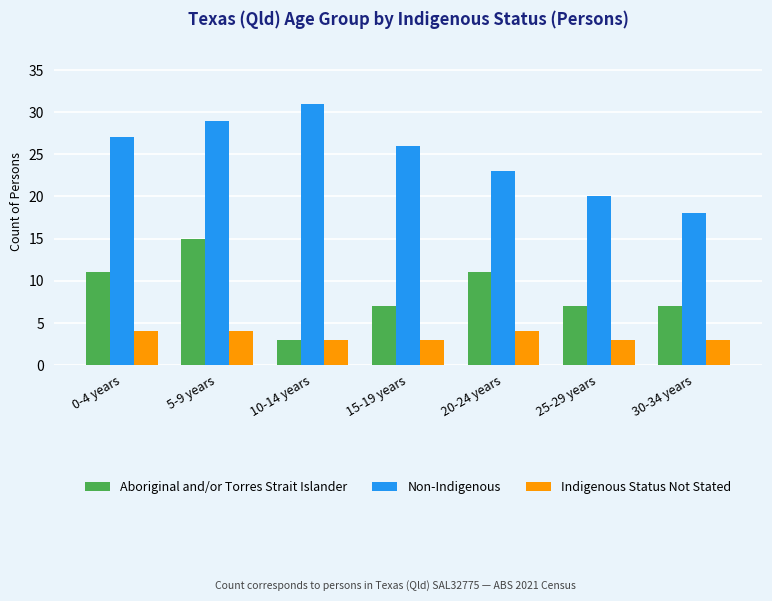

At which label does Non-Indigenous first exceed 26?

0-4 years